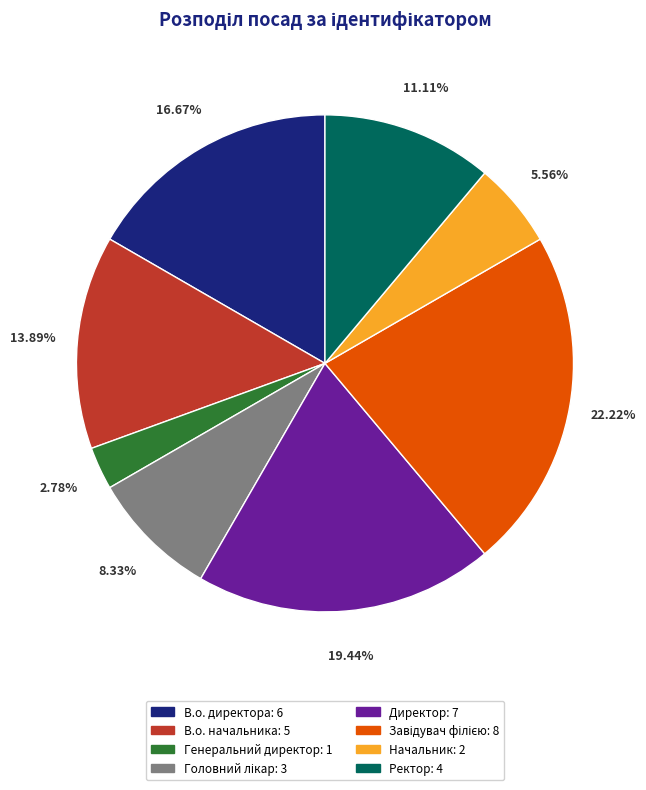

Approximately how many times larger is the value at Генеральний директор: 1 compared to Начальник: 2?

0.5